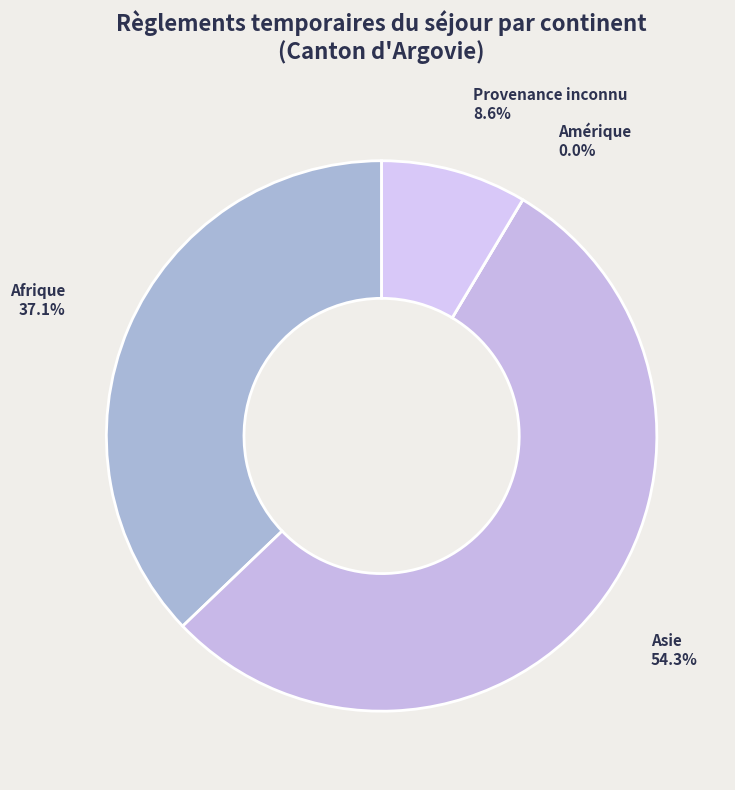

How many slices are in this pie chart?

4